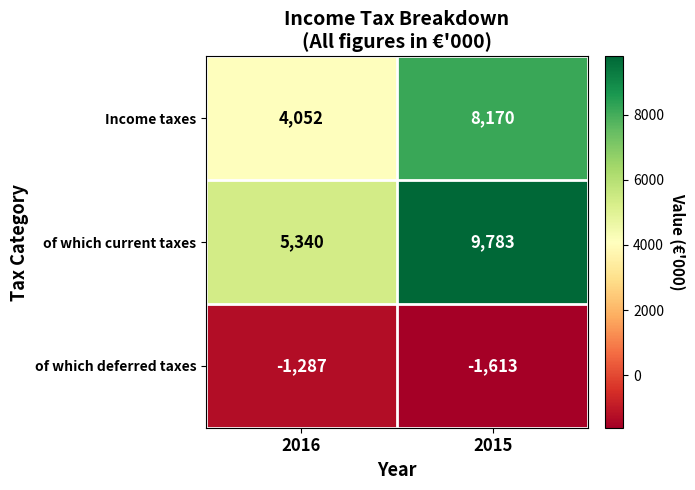

At which category is the sum across all series the highest?

2015